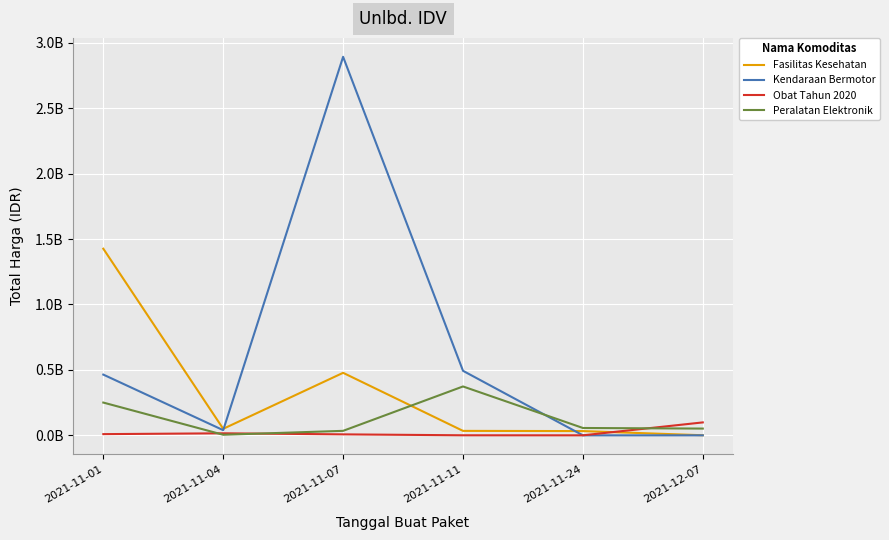

Is it true that Peralatan Elektronik equals 0.1 at 2021-11-24?

False